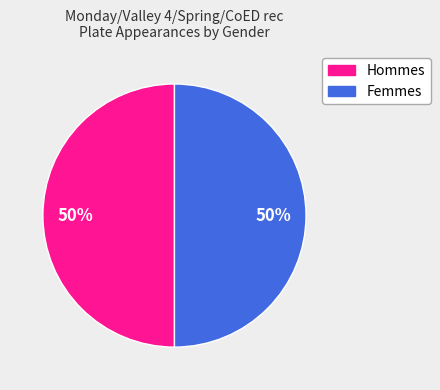

To the nearest percent, what is the average slice percentage?

50%